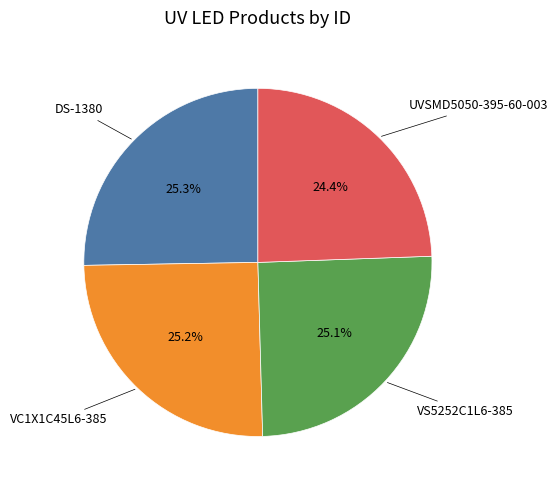

Is there any slice that represents more than half of the pie?

No